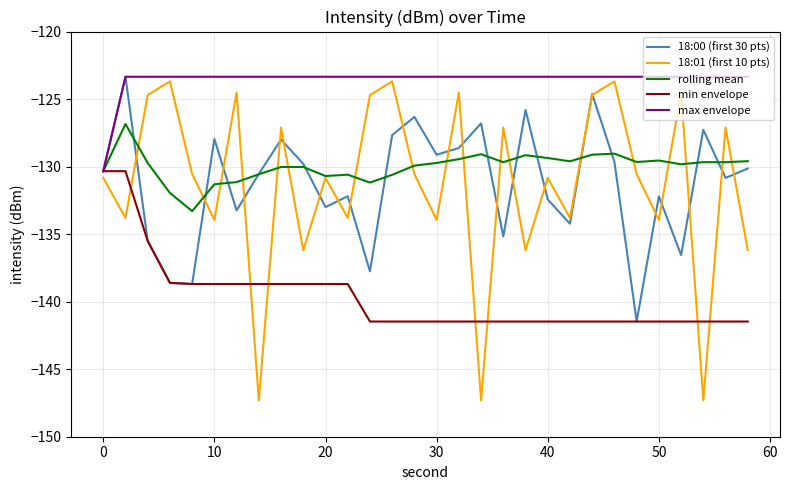

Which series has the largest range (max minus min)?

18:01 (first 10 pts)